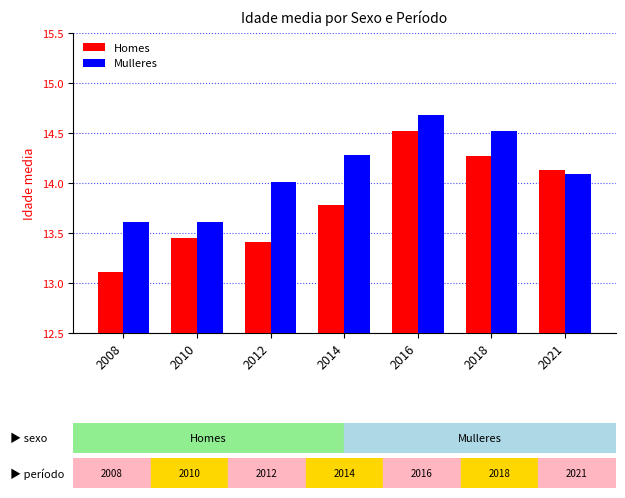

What is the difference between the second highest and minimum values in the Mulleres series?

0.9